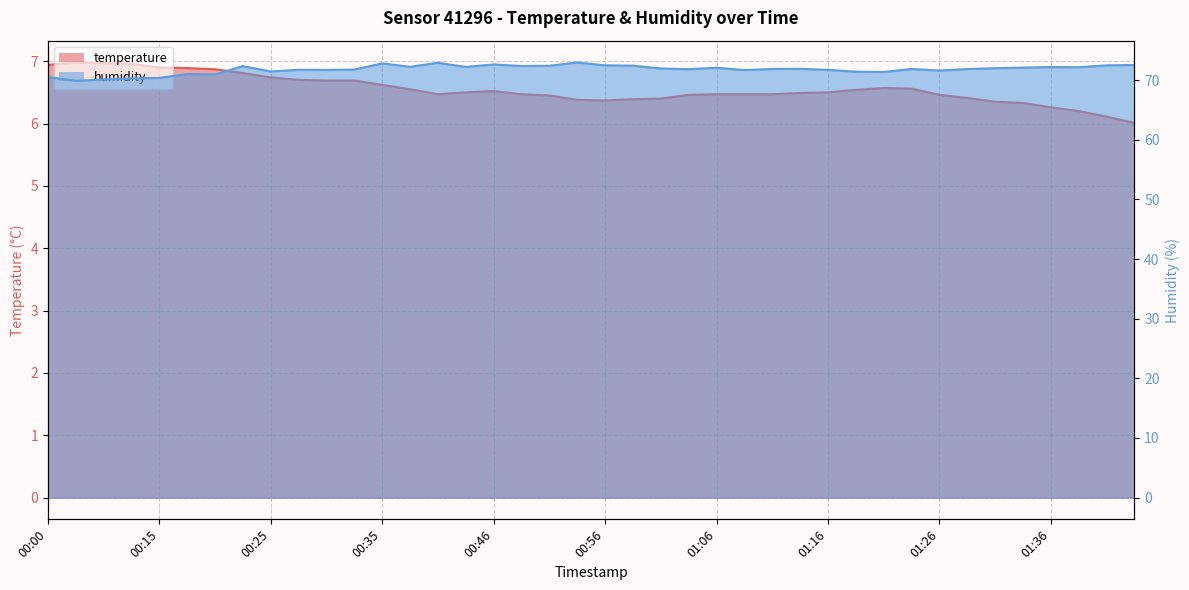

Which category has the highest value in the humidity series?

00:53